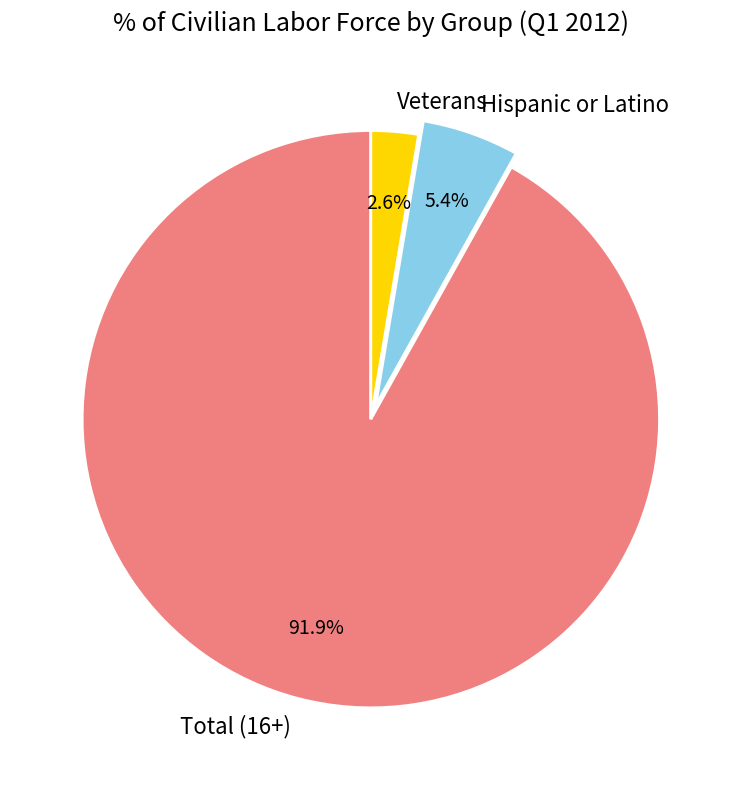

What percentage is the Total (16+) slice, to the nearest percent?

92%